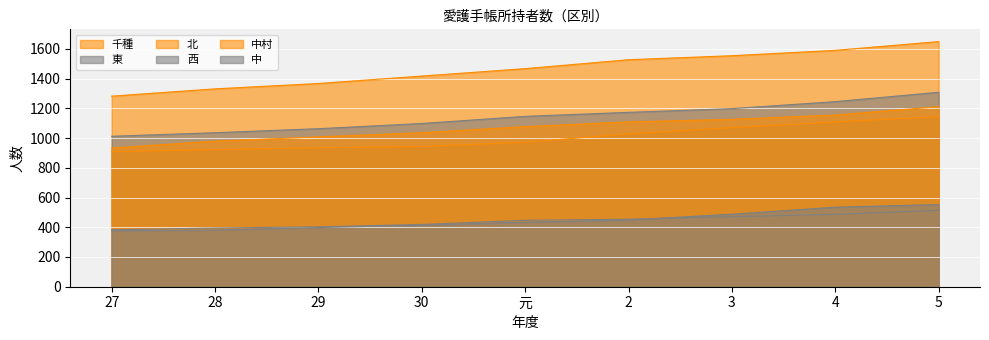

What position from the left is 5?

9